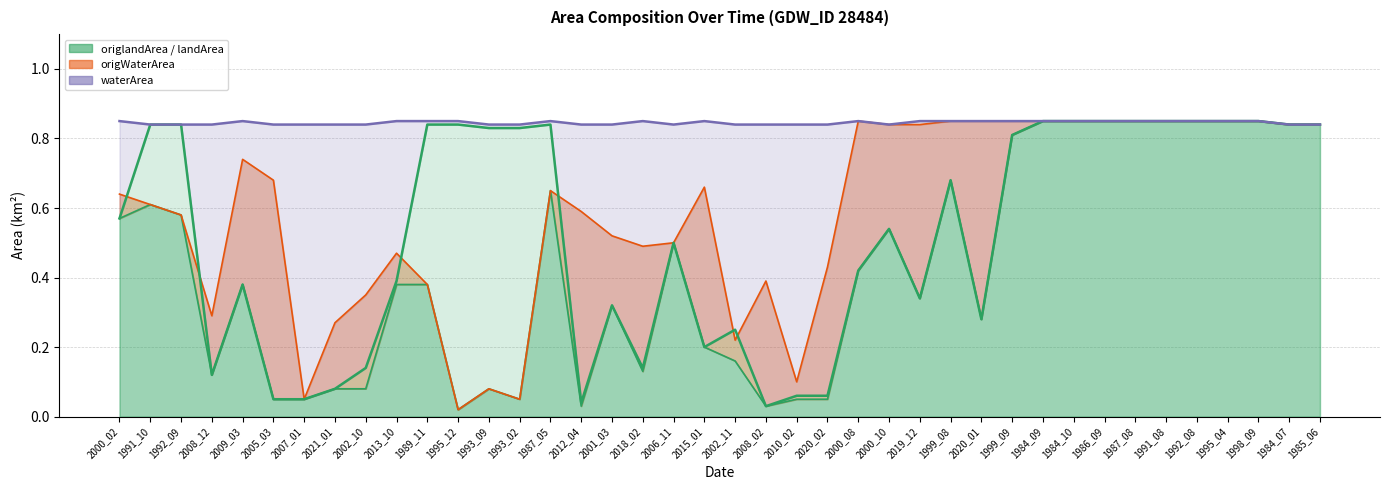

True or false: waterArea and landArea intersect in this chart.

False